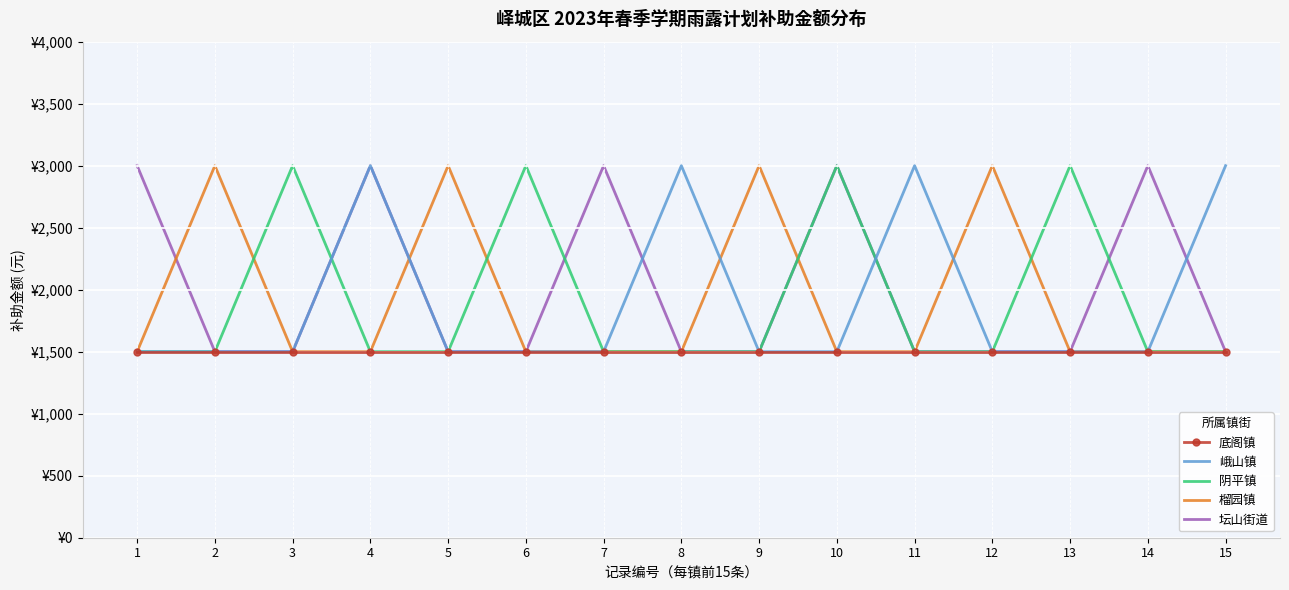

What are all the series names shown in the legend?

底阁镇, 峨山镇, 阴平镇, 榴园镇, 坛山街道